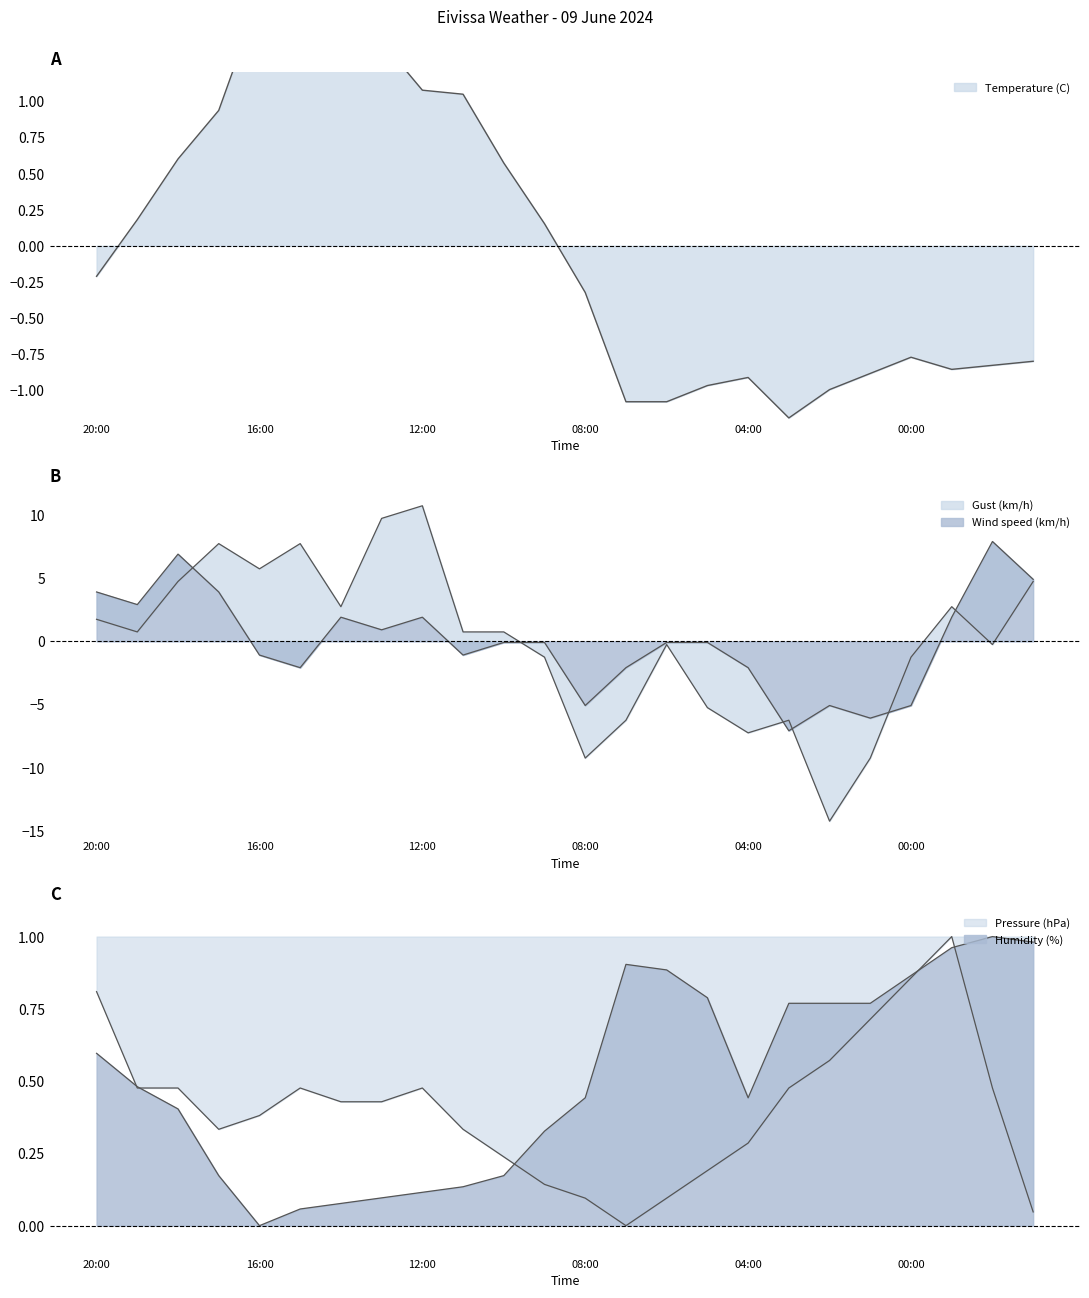

The Pressure (hPa) series shows 1.4 at 20:00. True or false?

False